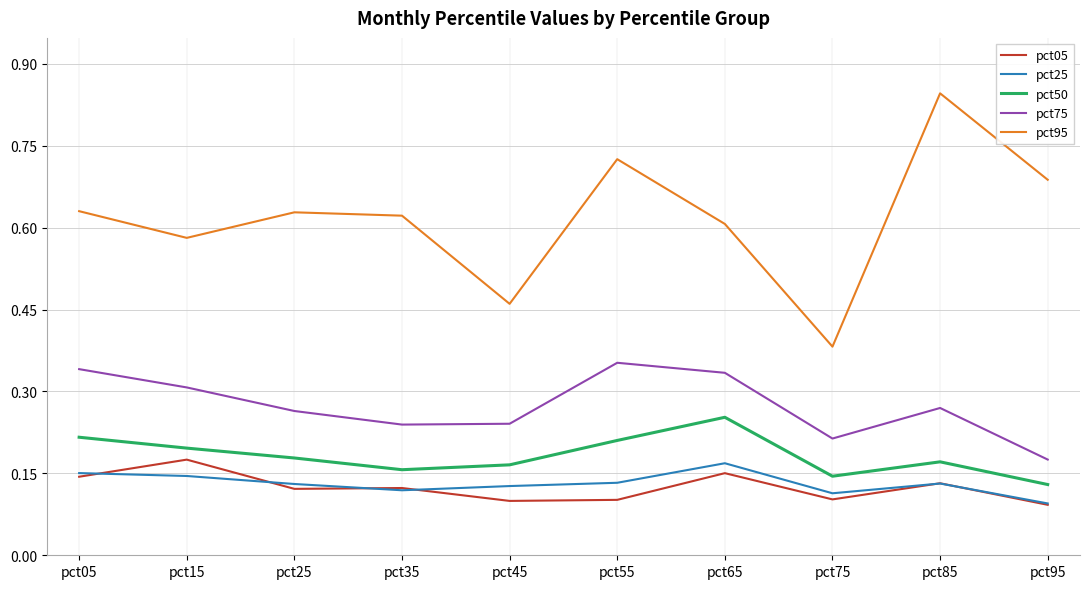

True or false: pct25 and pct50 intersect in this chart.

False